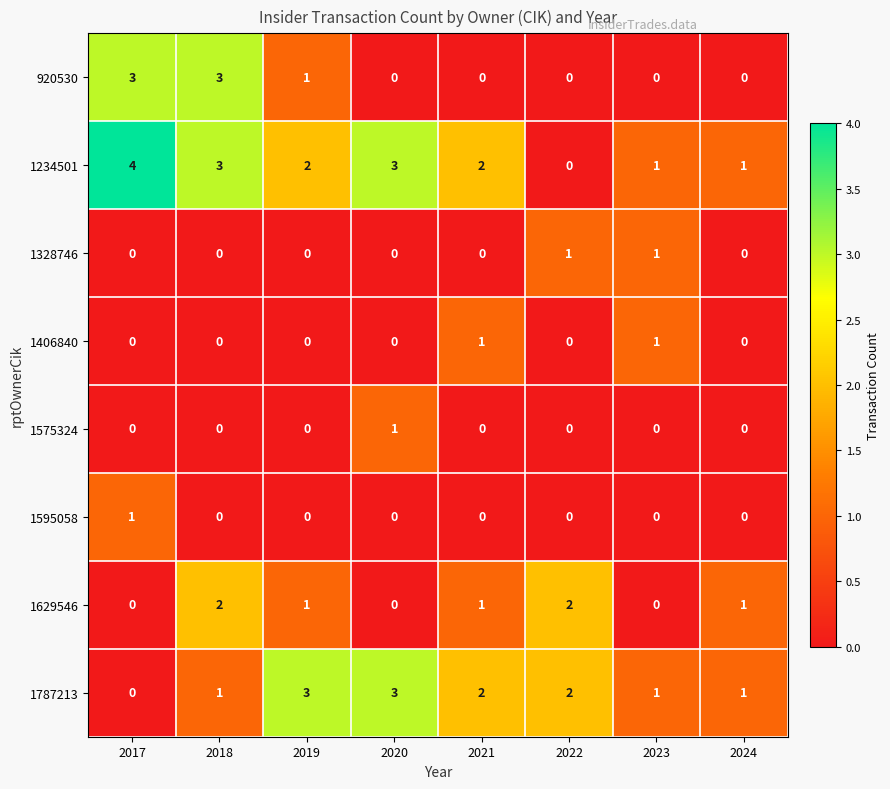

What is the difference between the maximum and minimum values in the 920530 series?

3